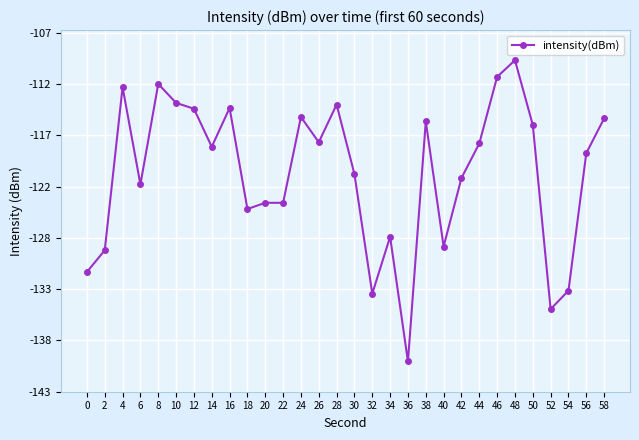

At which category does the data reach its first local valley?

6